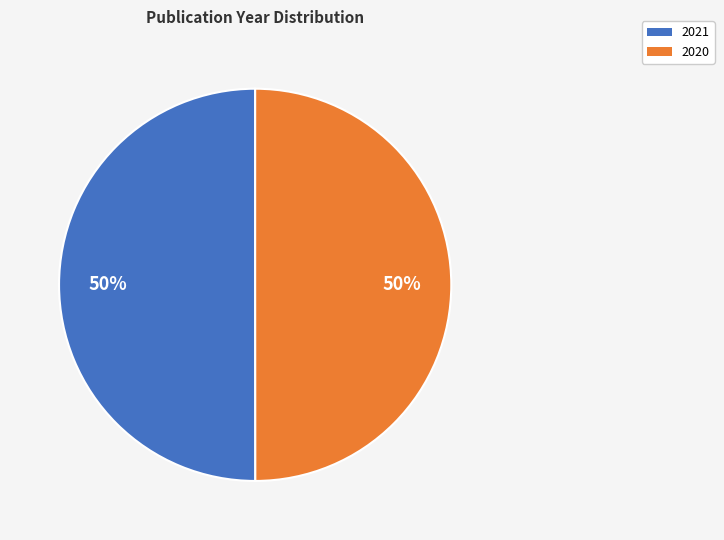

What percentage is the 2021 slice, to the nearest percent?

50%